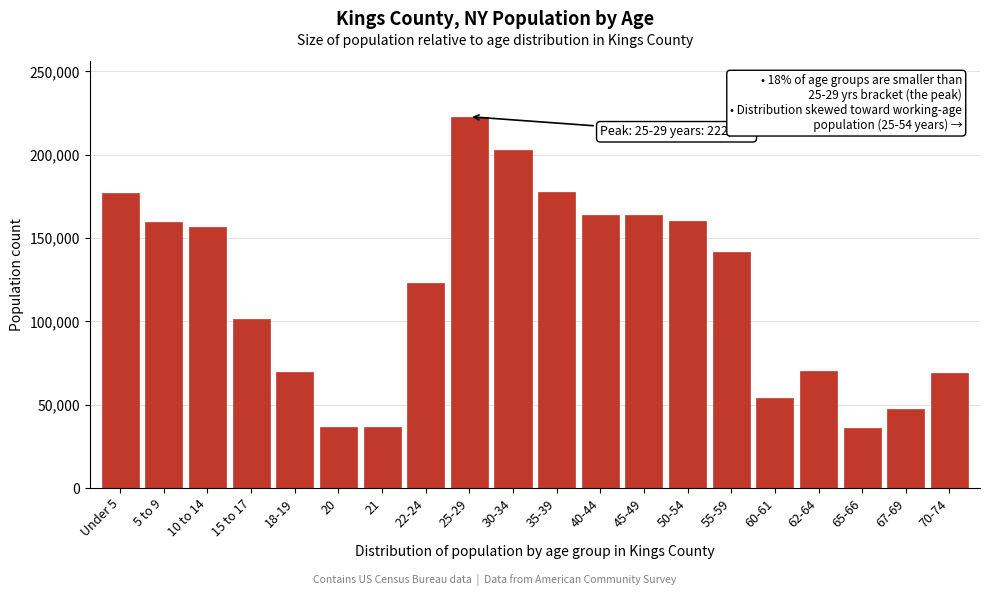

What is the difference between the maximum and minimum values?

186737